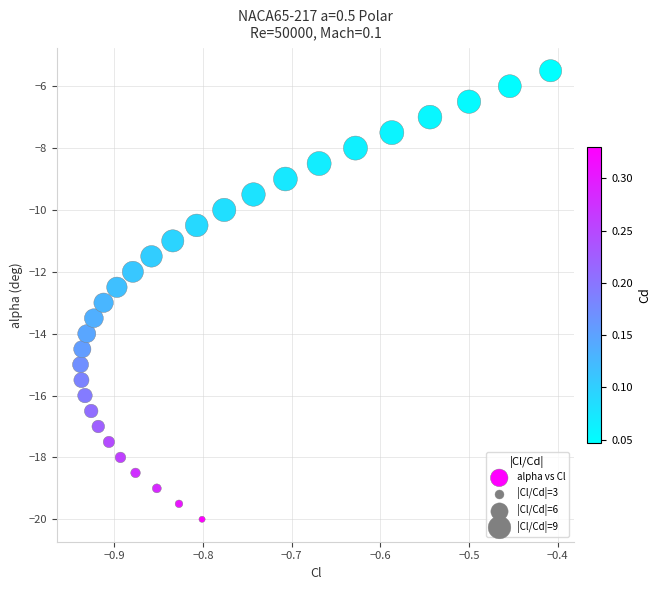

What is the range of Y values (max minus min)?

14.5